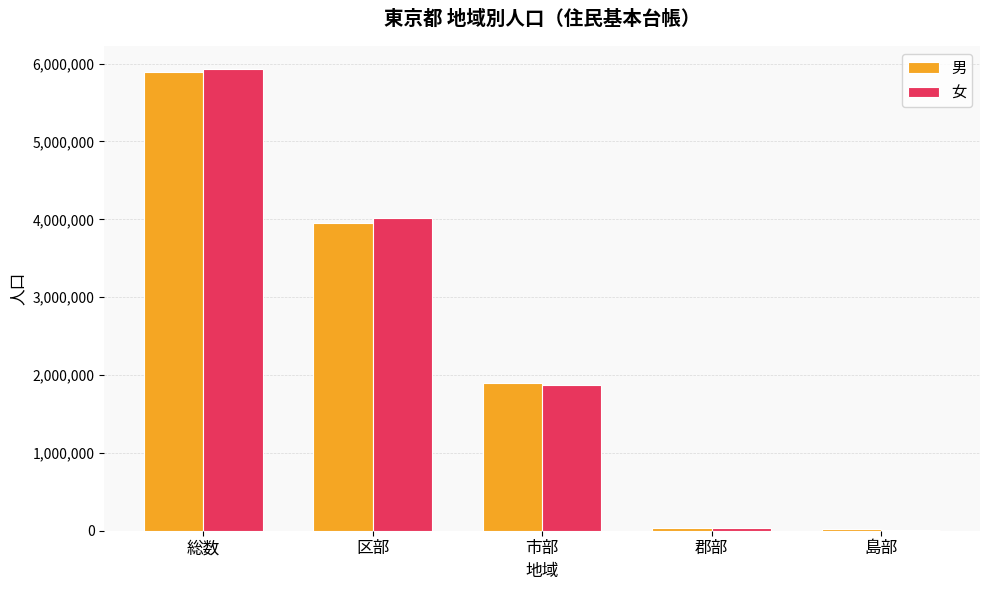

At which label is 女 closest to 2973605?

区部